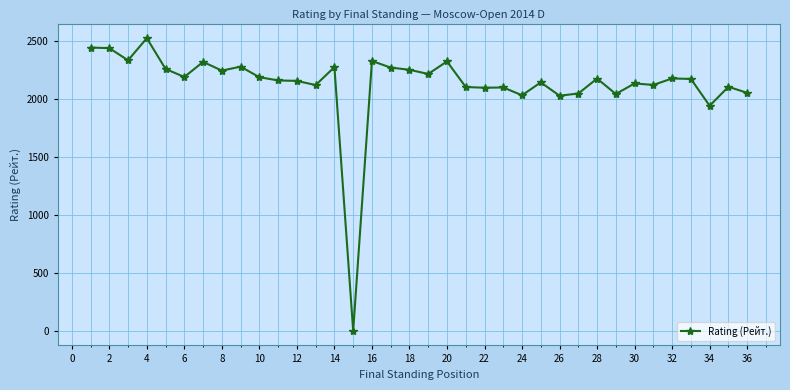

How many distinct data groups are displayed?

1